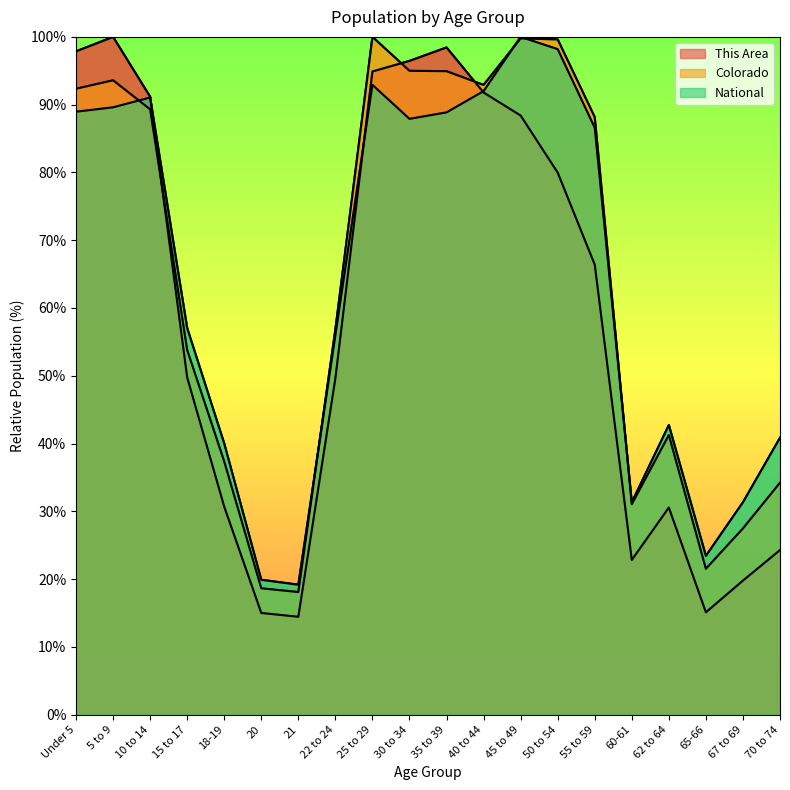

What is the total value across all series at 5 to 9?

283.2